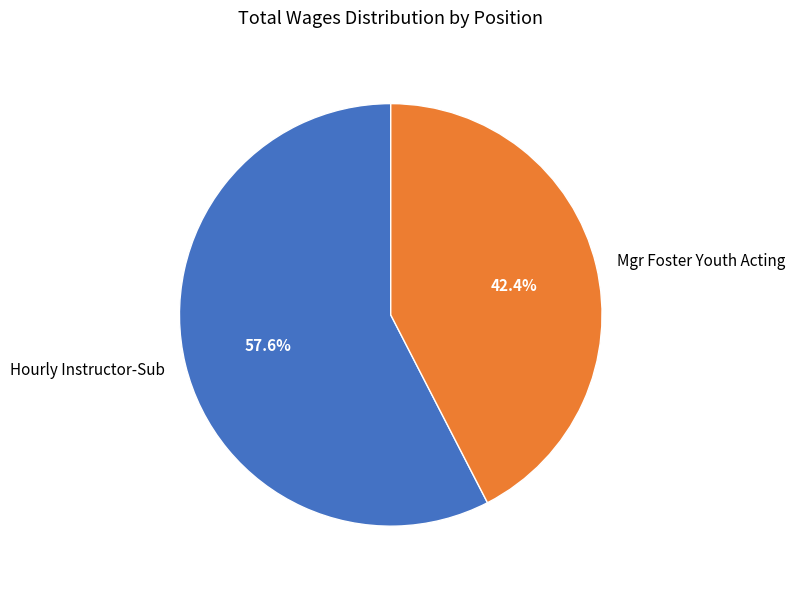

To the nearest percent, what is the difference between the Mgr Foster Youth Acting and Hourly Instructor-Sub slice percentages?

15%